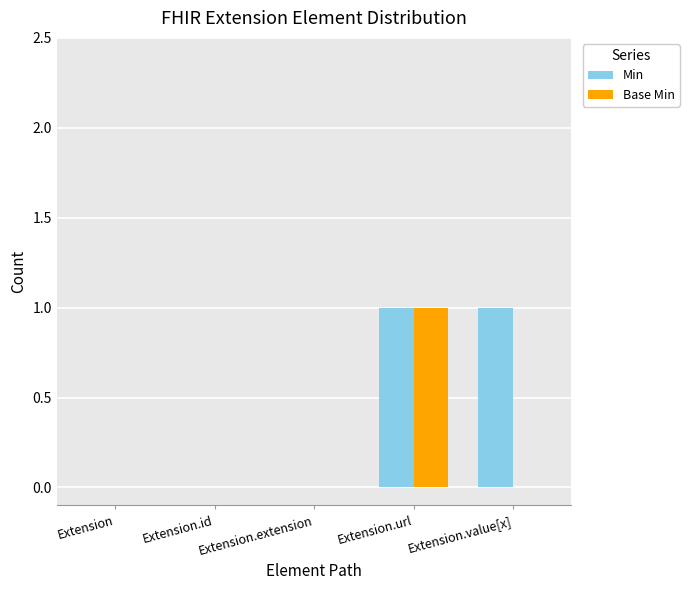

Which series changed the most between Extension.url and Extension.value[x]?

Base Min